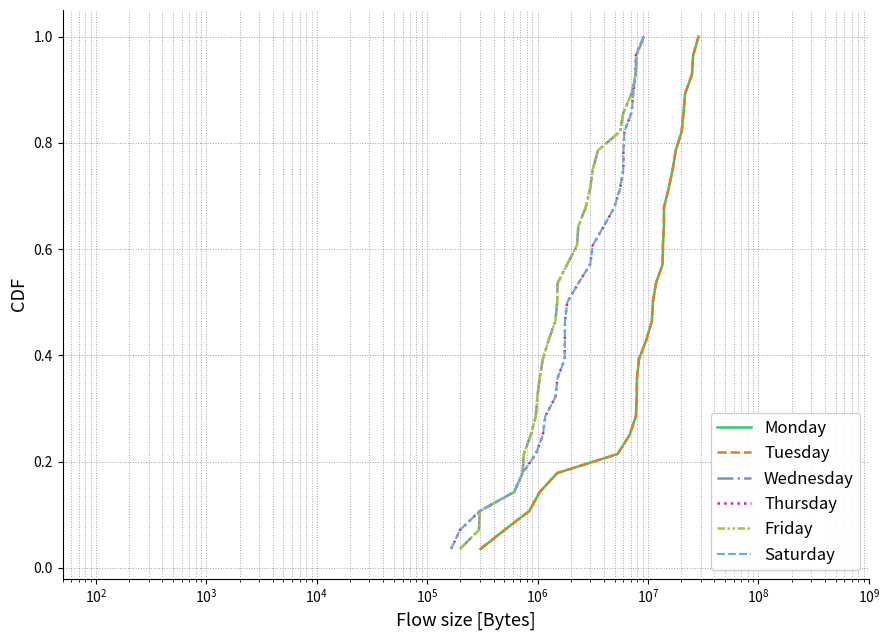

Reading left to right, what are all the values shown in this chart?

Monday: 0.0	0.1	0.1	0.1	0.2	0.2	0.2	0.3	0.3	0.4	0.4	0.4	0.5	0.5	0.5	0.6	0.6	0.6	0.7	0.7	0.8	0.8	0.8	0.9	0.9	0.9	1.0	1.0
Tuesday: 0.0	0.1	0.1	0.1	0.2	0.2	0.2	0.3	0.3	0.4	0.4	0.4	0.5	0.5	0.5	0.6	0.6	0.6	0.7	0.7	0.8	0.8	0.8	0.9	0.9	0.9	1.0	1.0
Wednesday: 0.0	0.1	0.1	0.1	0.2	0.2	0.2	0.3	0.3	0.4	0.4	0.4	0.5	0.5	0.5	0.6	0.6	0.6	0.7	0.7	0.8	0.8	0.8	0.9	0.9	0.9	1.0	1.0
Thursday: 0.0	0.1	0.1	0.1	0.2	0.2	0.2	0.3	0.3	0.4	0.4	0.4	0.5	0.5	0.5	0.6	0.6	0.6	0.7	0.7	0.8	0.8	0.8	0.9	0.9	0.9	1.0	1.0
Friday: 0.0	0.1	0.1	0.1	0.2	0.2	0.2	0.3	0.3	0.4	0.4	0.4	0.5	0.5	0.5	0.6	0.6	0.6	0.7	0.7	0.8	0.8	0.8	0.9	0.9	0.9	1.0	1.0
Saturday: 0.0	0.1	0.1	0.1	0.2	0.2	0.2	0.3	0.3	0.4	0.4	0.4	0.5	0.5	0.5	0.6	0.6	0.6	0.7	0.7	0.8	0.8	0.8	0.9	0.9	0.9	1.0	1.0